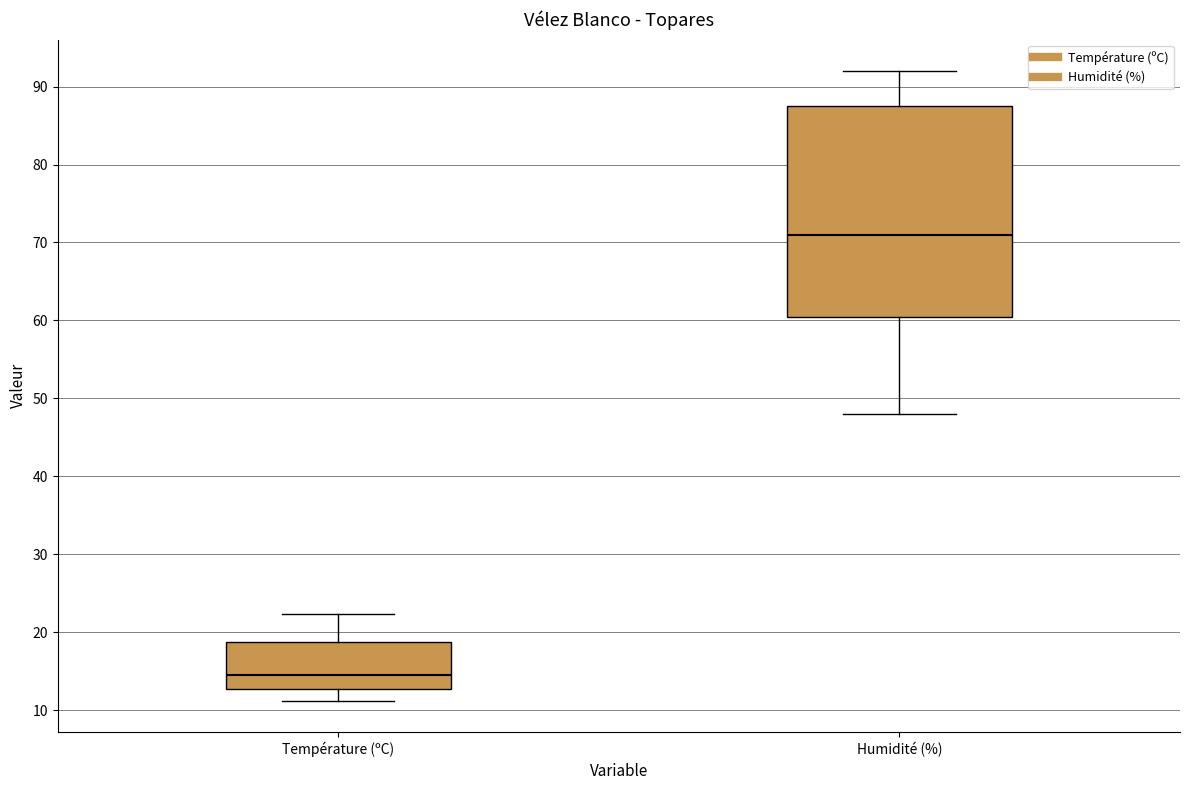

Which box is the tallest, from its lower edge to its upper edge?

Humidité (%)